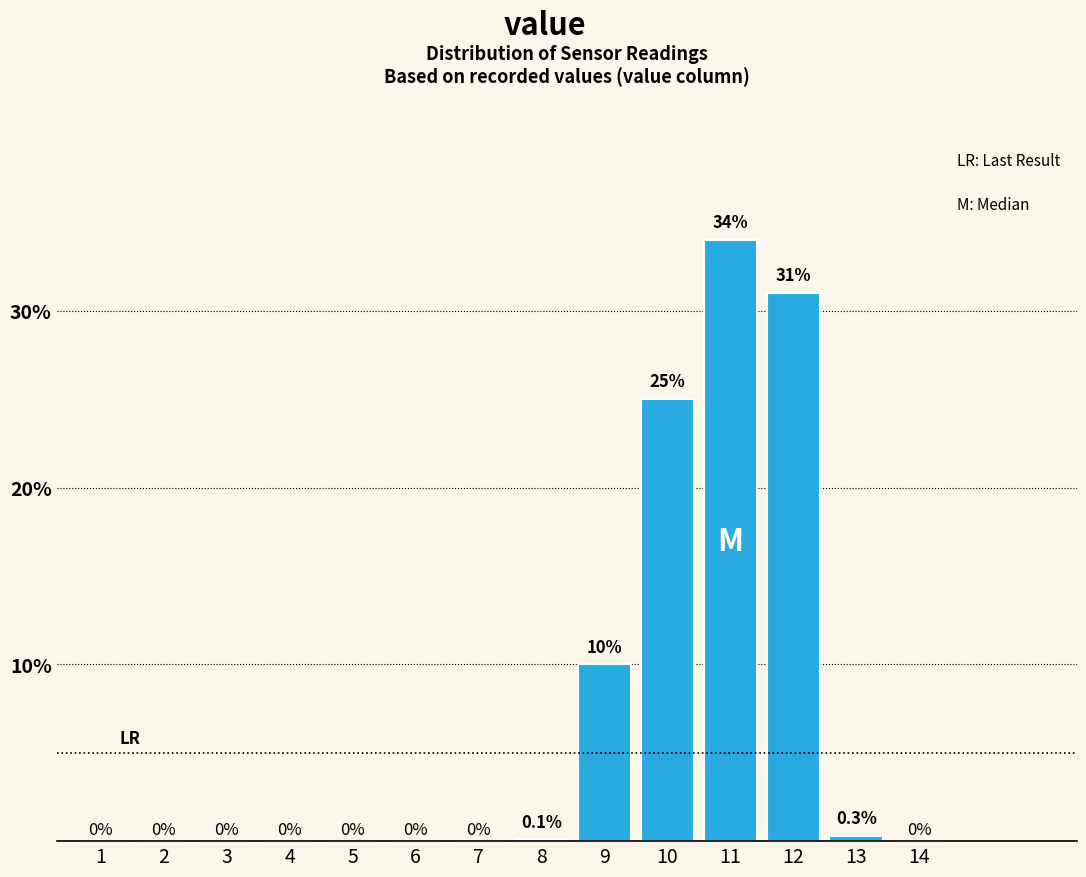

Reading left to right, list all the values displayed in this chart.

1=0.0	2=0.0	3=0.0	4=0.0	5=0.0	6=0.0	7=0.0	8=0.1	9=10.0	10=25.0	11=34.0	12=31.0	13=0.3	14=0.0